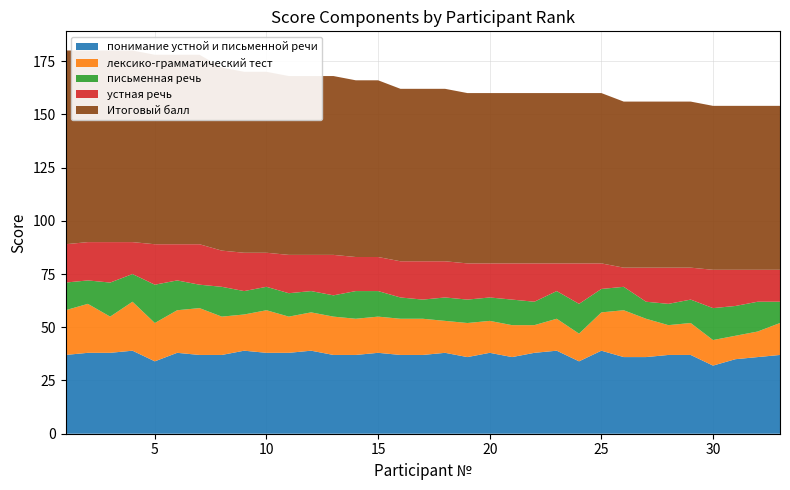

Reading right to left, transcribe all the data shown in this chart.

понимание устной и письменной речи: 33=37	32=36	31=35	30=32	29=37	28=37	27=36	26=36	25=39	24=34	23=39	22=38	21=36	20=38	19=36	18=38	17=37	16=37	15=38	14=37	13=37	12=39	11=38	10=38	9=39	8=37	7=37	6=38	5=34	4=39	3=38	2=38	1=37
лексико-грамматический тест: 33=15	32=12	31=11	30=12	29=15	28=14	27=18	26=22	25=18	24=13	23=15	22=13	21=15	20=15	19=16	18=15	17=17	16=17	15=17	14=17	13=18	12=18	11=17	10=20	9=17	8=18	7=22	6=20	5=18	4=23	3=17	2=23	1=21
письменная речь: 33=10	32=14	31=14	30=15	29=11	28=10	27=8	26=11	25=11	24=14	23=13	22=11	21=12	20=11	19=11	18=11	17=9	16=10	15=12	14=13	13=10	12=10	11=11	10=11	9=11	8=14	7=11	6=14	5=18	4=13	3=16	2=11	1=13
устная речь: 33=15	32=15	31=17	30=18	29=15	28=17	27=16	26=9	25=12	24=19	23=13	22=18	21=17	20=16	19=17	18=17	17=18	16=17	15=16	14=16	13=19	12=17	11=18	10=16	9=18	8=17	7=19	6=17	5=19	4=15	3=19	2=18	1=18
Итоговый балл: 33=77	32=77	31=77	30=77	29=78	28=78	27=78	26=78	25=80	24=80	23=80	22=80	21=80	20=80	19=80	18=81	17=81	16=81	15=83	14=83	13=84	12=84	11=84	10=85	9=85	8=86	7=89	6=89	5=89	4=90	3=90	2=90	1=91